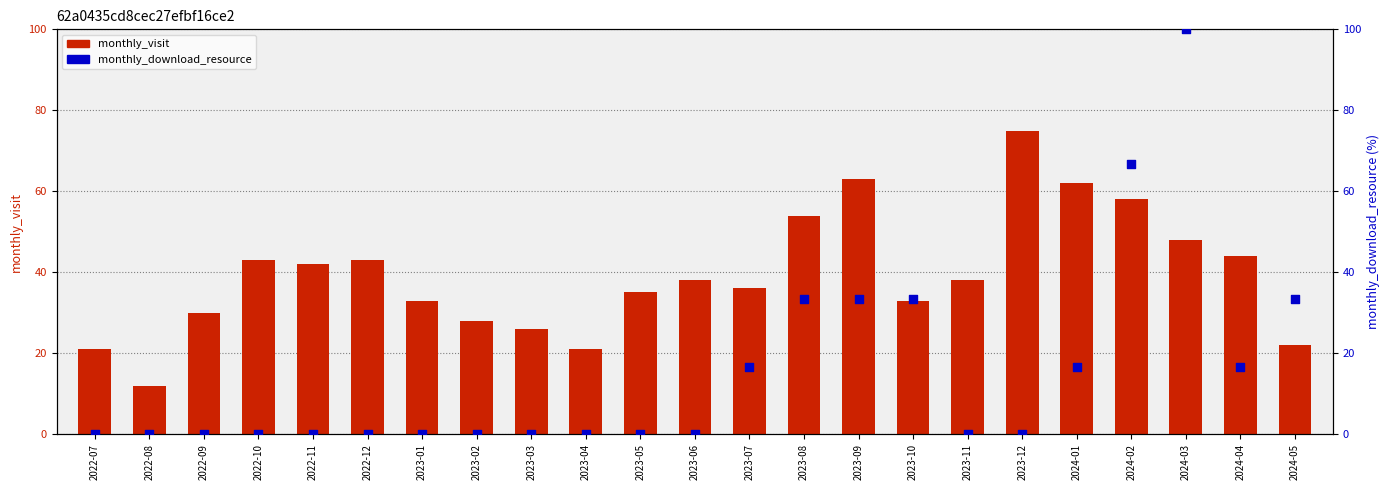

What are all the series names shown in the legend?

monthly_visit, monthly_download_resource